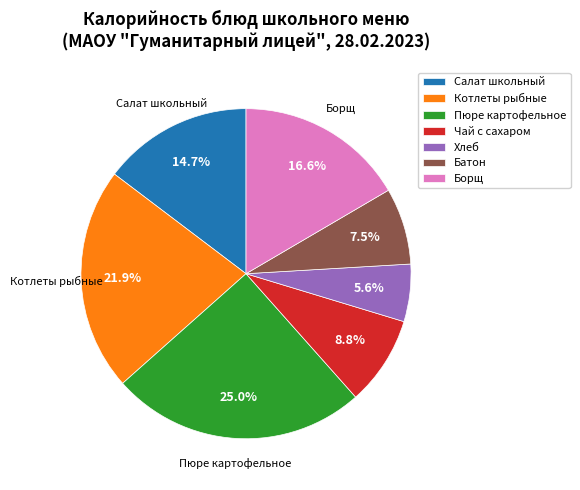

To the nearest percent, what is the combined percentage of Пюре картофельное and Батон?

32%